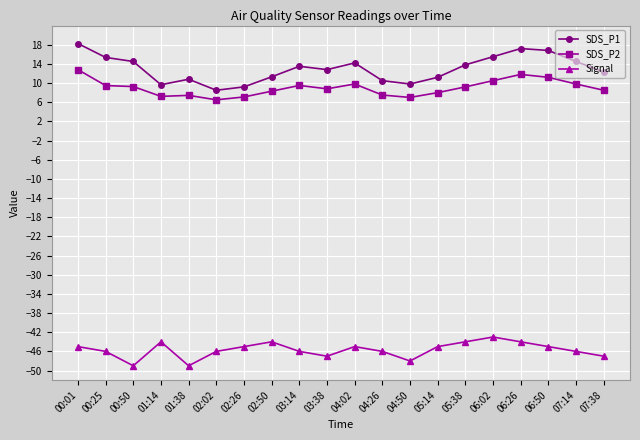

What is the highest value of the Signal series?

-43.0